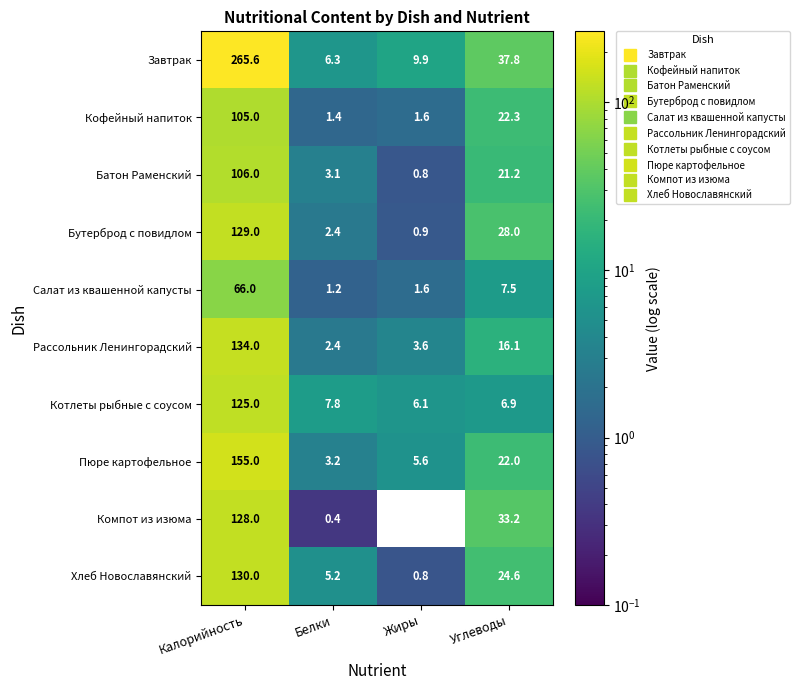

Which series changed the most between Калорийность and Жиры?

Завтрак